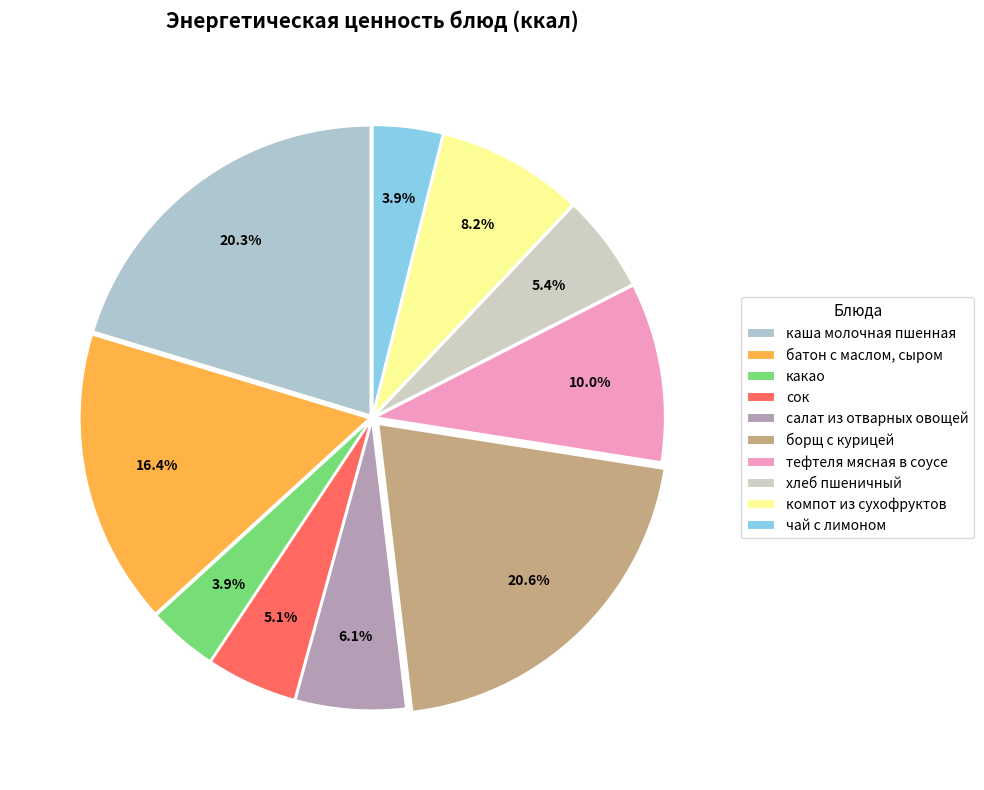

Count the number of slices in the pie.

10